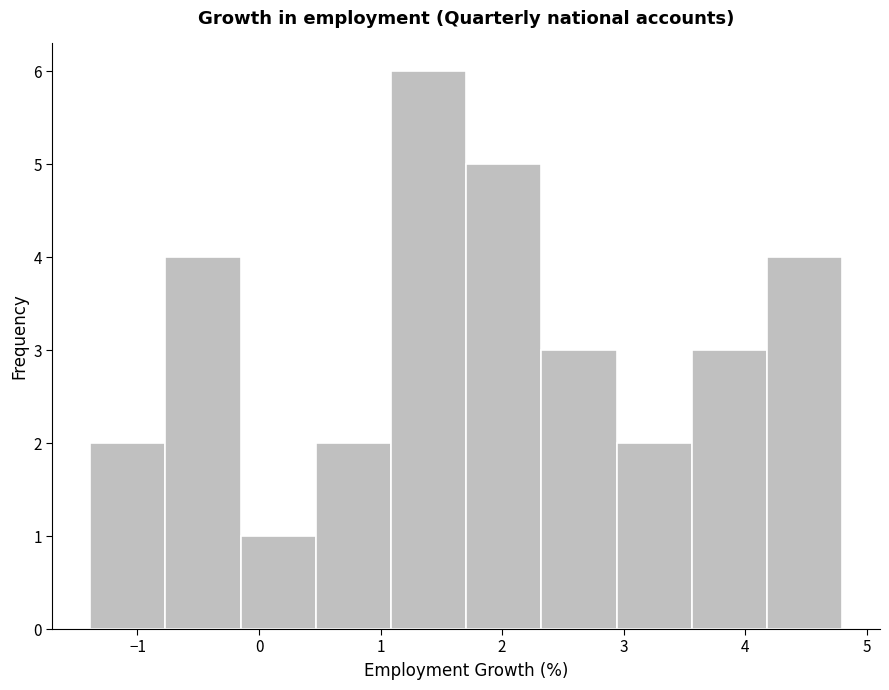

Over which range of the x-axis is the bar tallest?

1.1 to 1.7